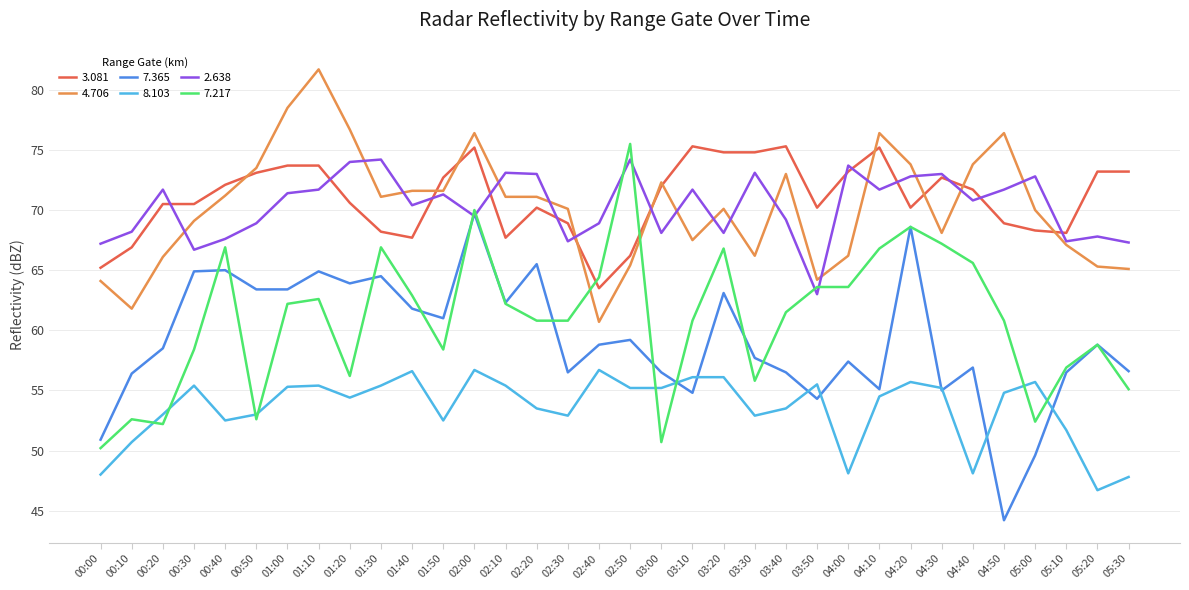

What is the difference between the second highest and minimum values in the 3.081 series?

11.8